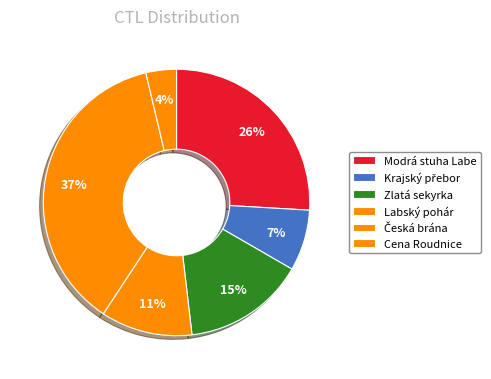

Count the number of slices in the pie.

6